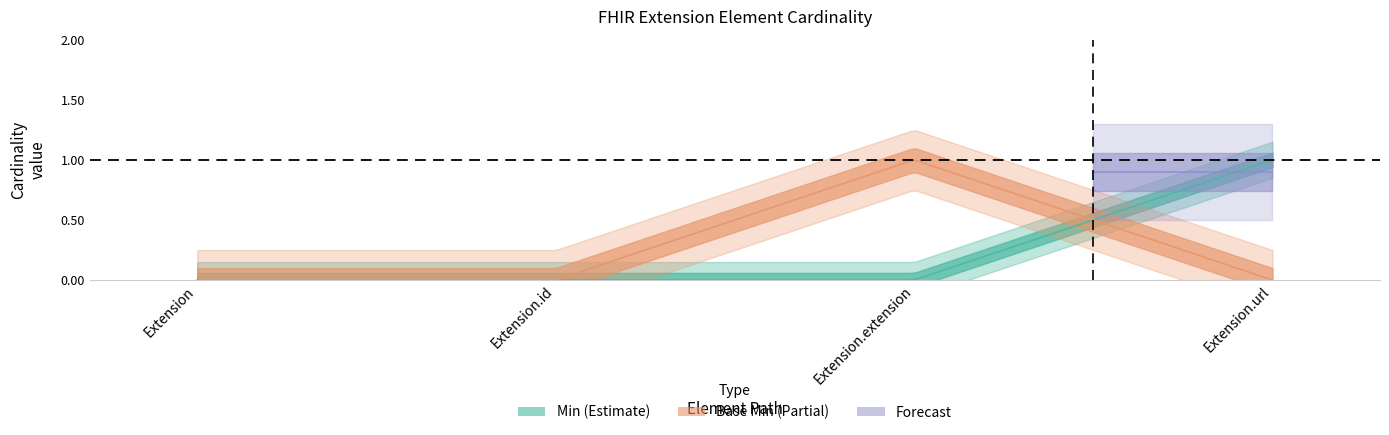

What is the label of the 3rd point from the right?

Extension.id